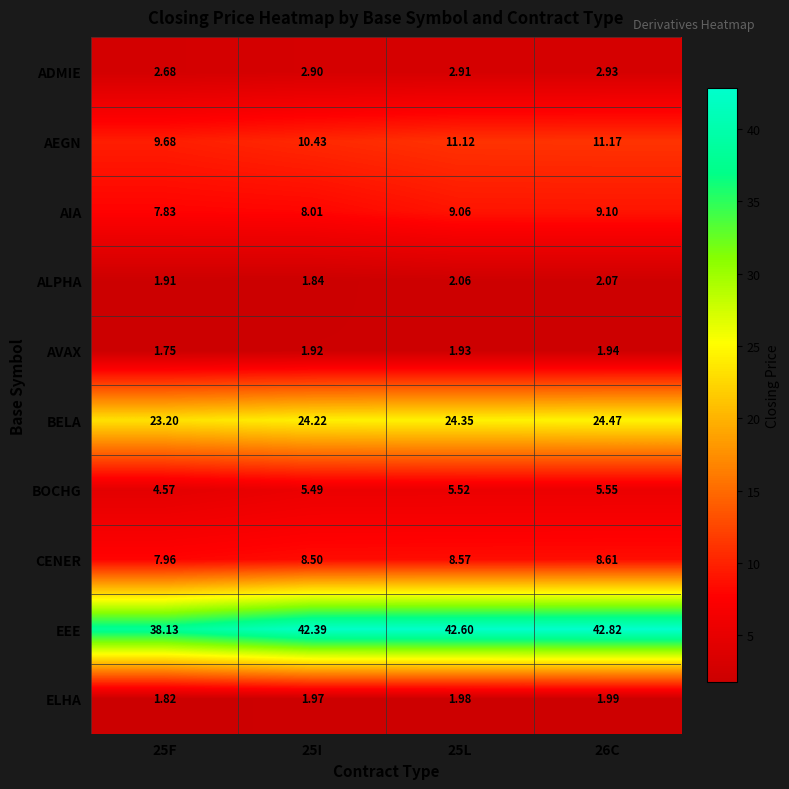

How many distinct data groups are displayed?

10